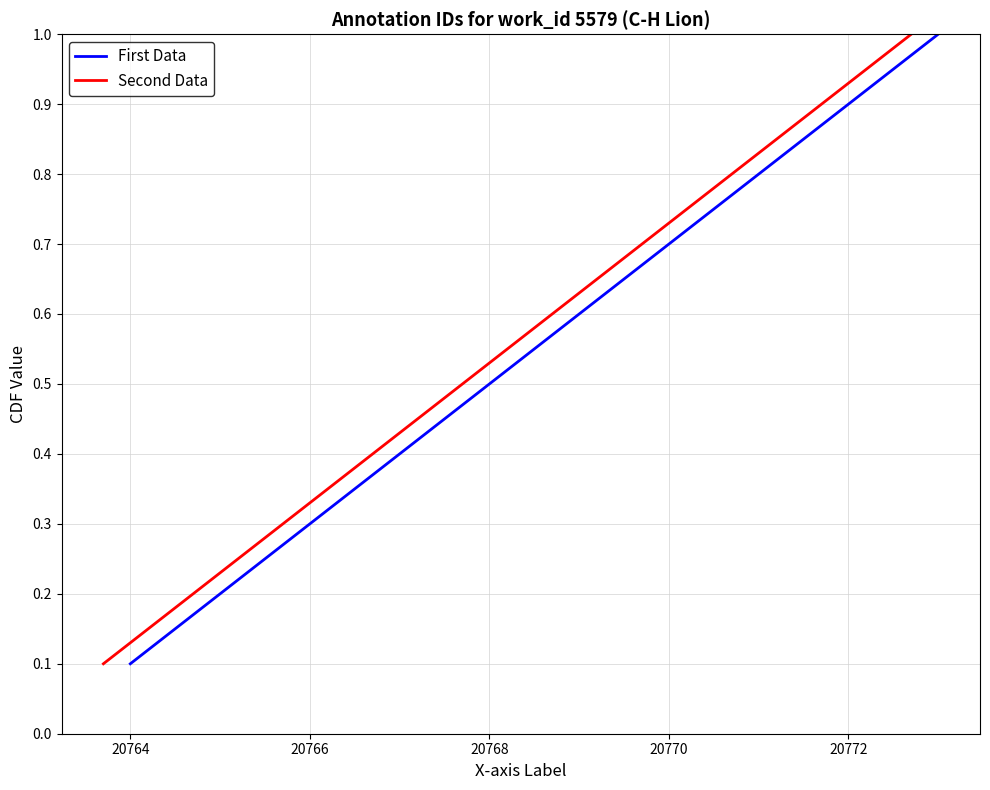

Is it true that First Data equals 0.7 at 20770?

True